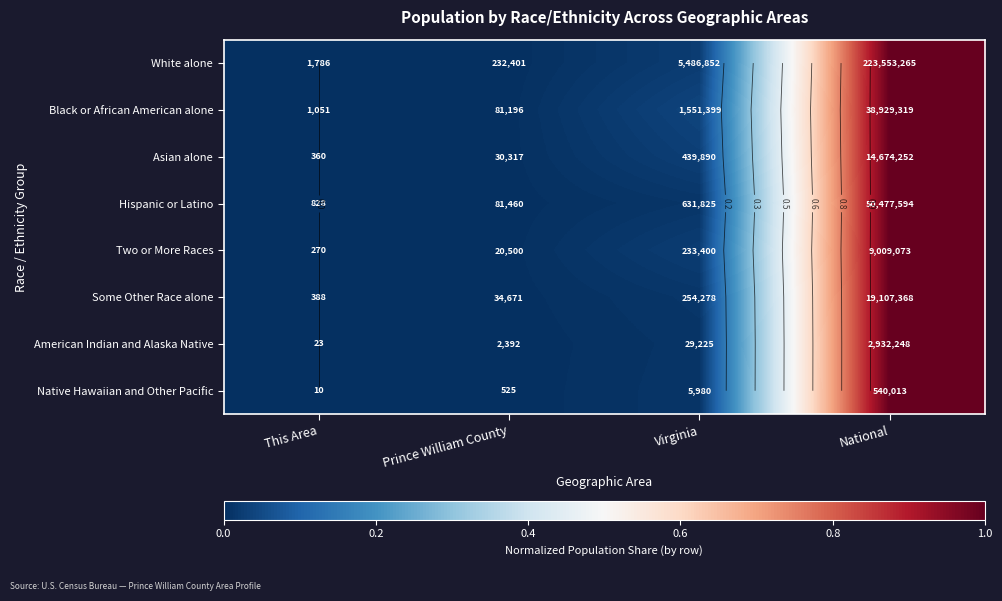

Where is American Indian and Alaska Native nearest to the value 0?

This Area